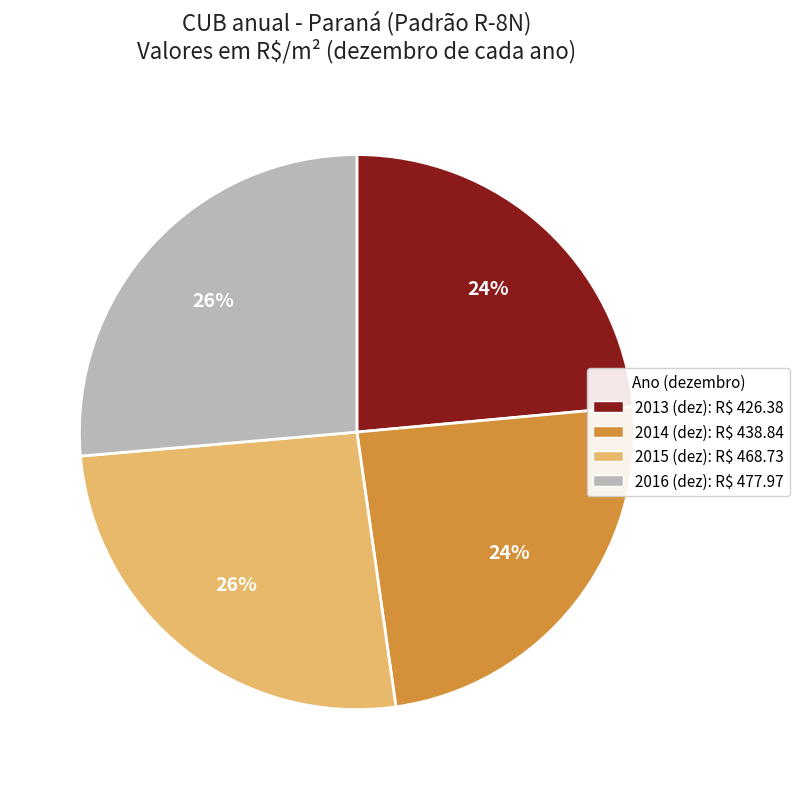

How many segments does this pie chart have?

4